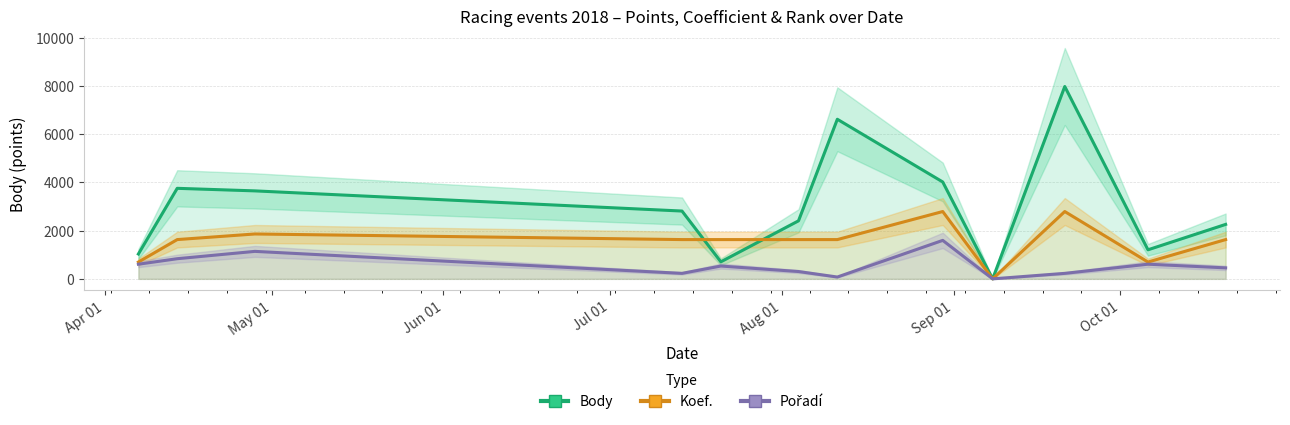

What is the sum of the Pořadí values at Sep 01 and Aug 01?

836.3